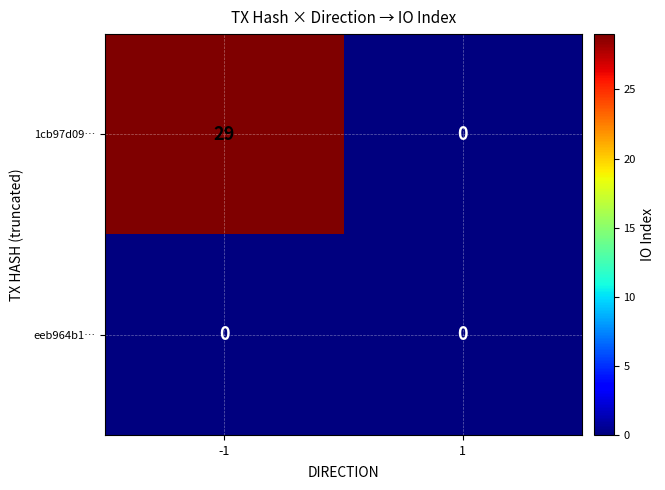

At how many categories does at least one series exceed 7?

1